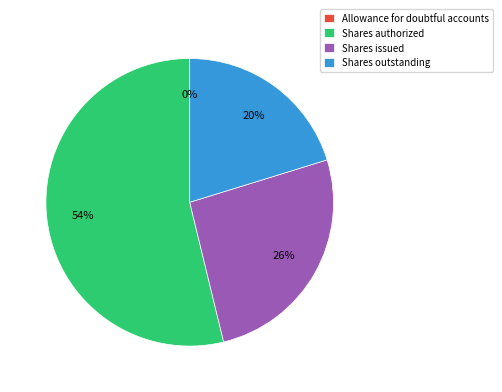

Which slice represents more than half of the pie?

Shares authorized